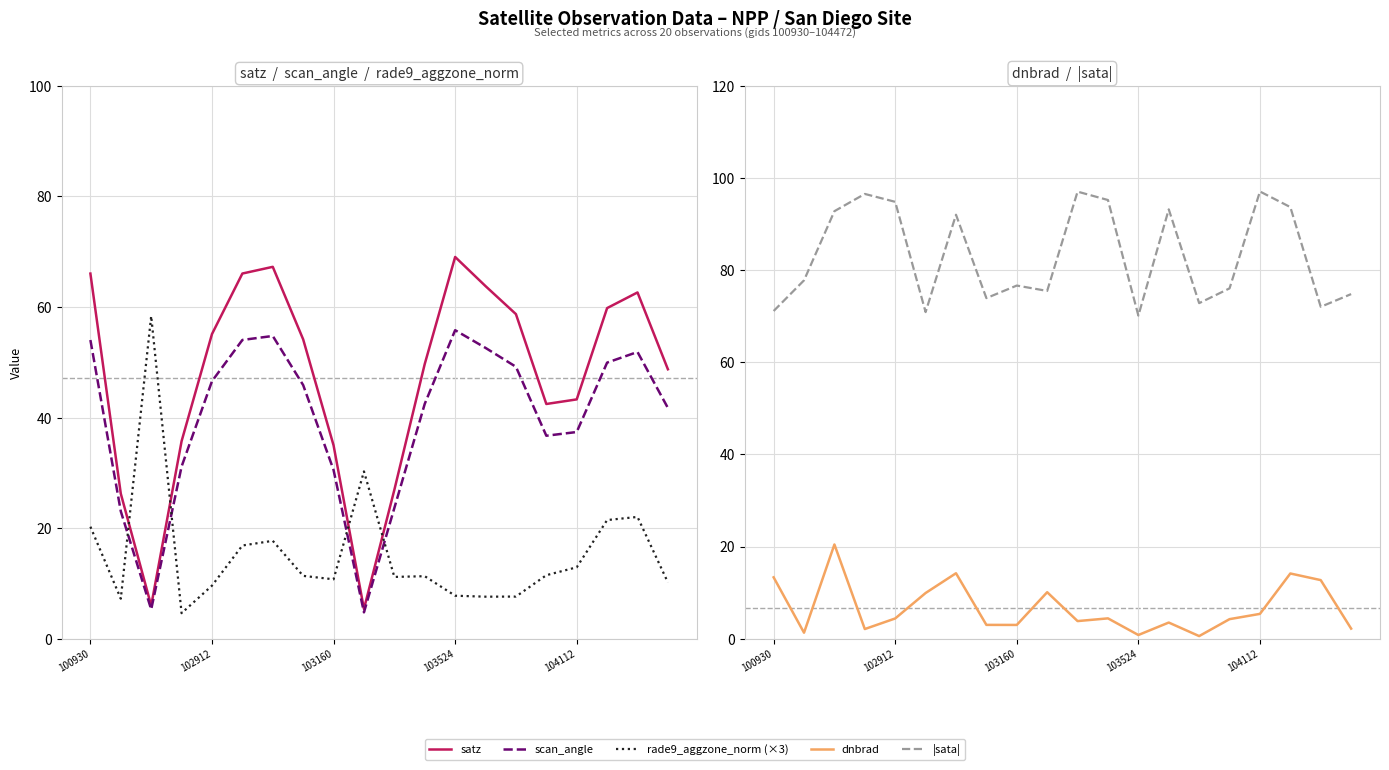

How many data points in dnbrad are less than 4?

9